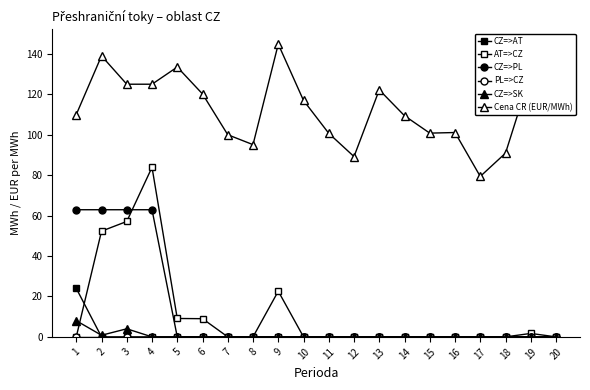

At which category is the sum across all series the highest?

4